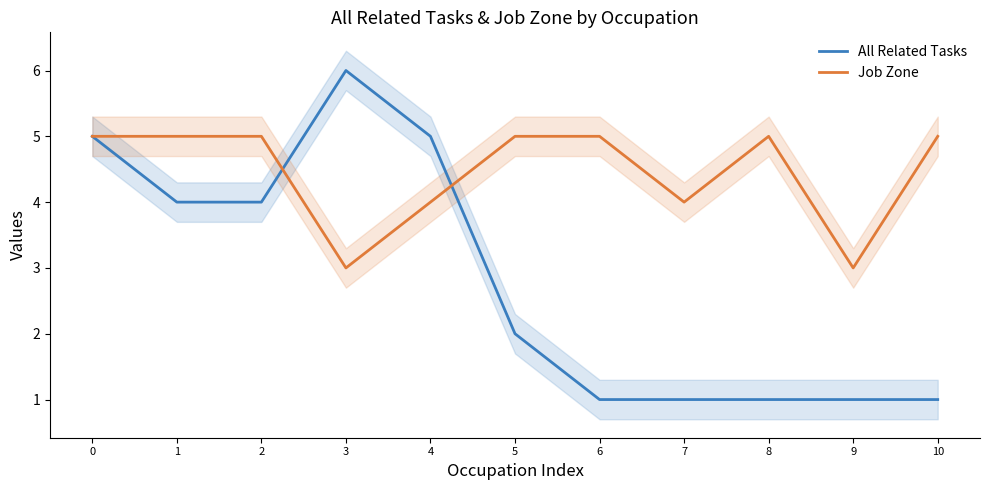

What is the value of the Job Zone point at the 6th from the left?

5